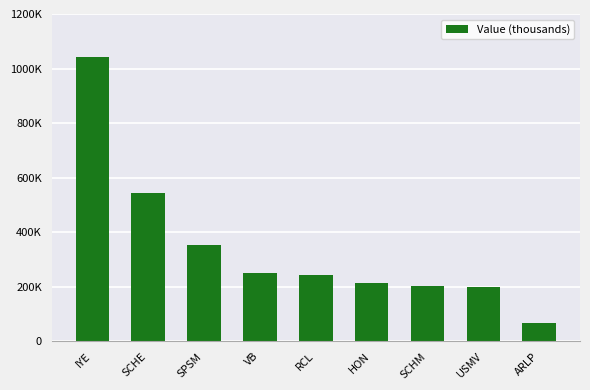

Where is the data nearest to the value 554000?

SCHE